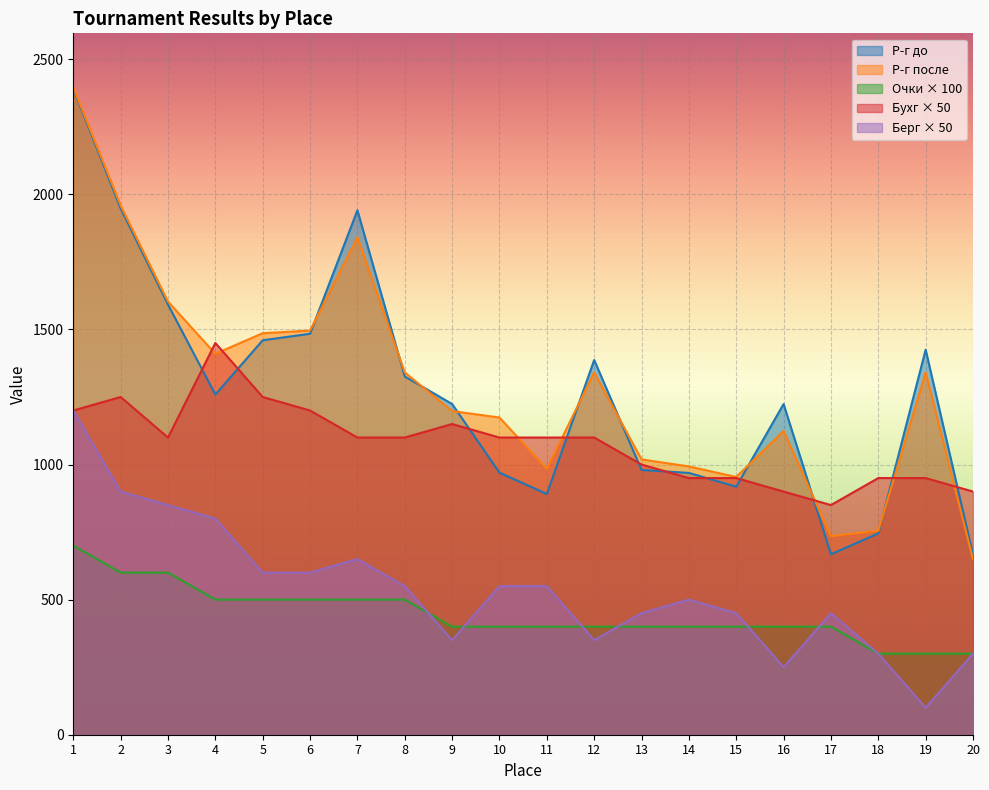

Does the chart display data point markers on the line(s)?

No